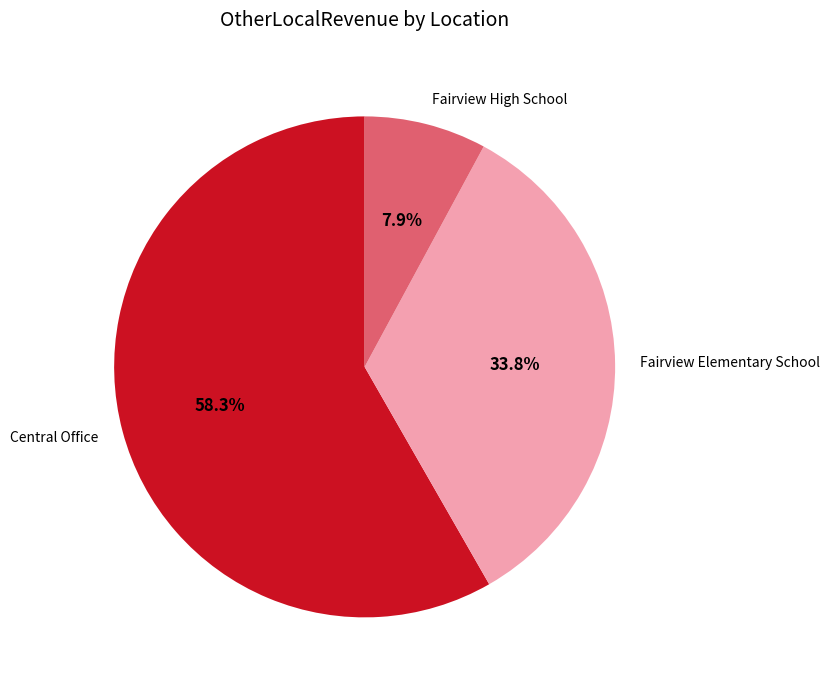

Combined, do Central Office and Fairview Elementary School account for over 50%?

Yes